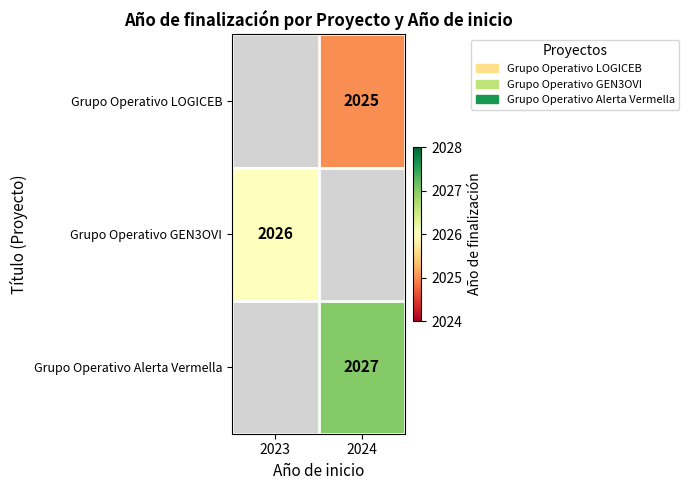

The value of Grupo Operativo GEN3OVI at 2023 is 627. True or false?

False